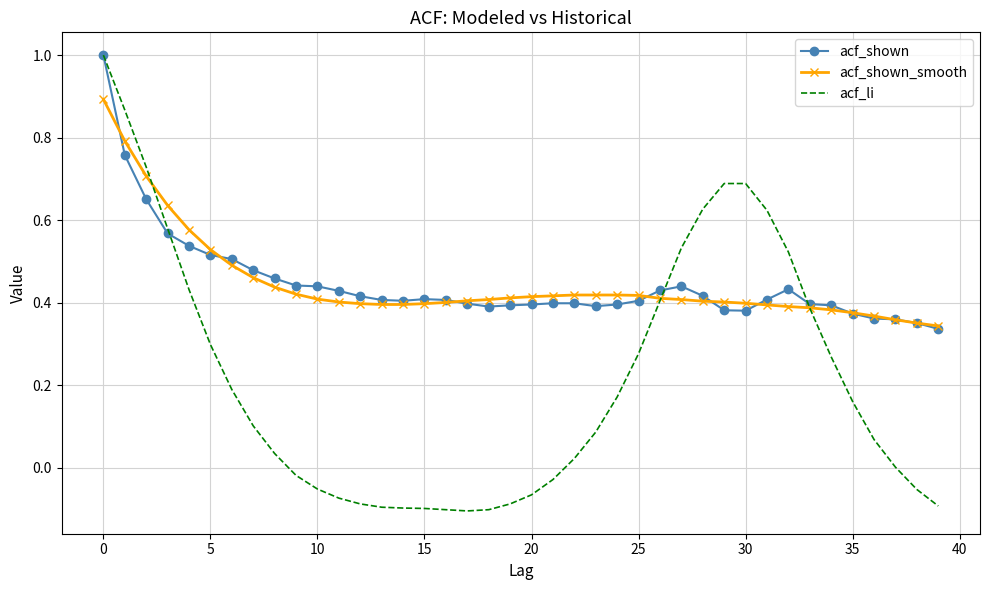

What is the maximum value shown in the chart?

1.0